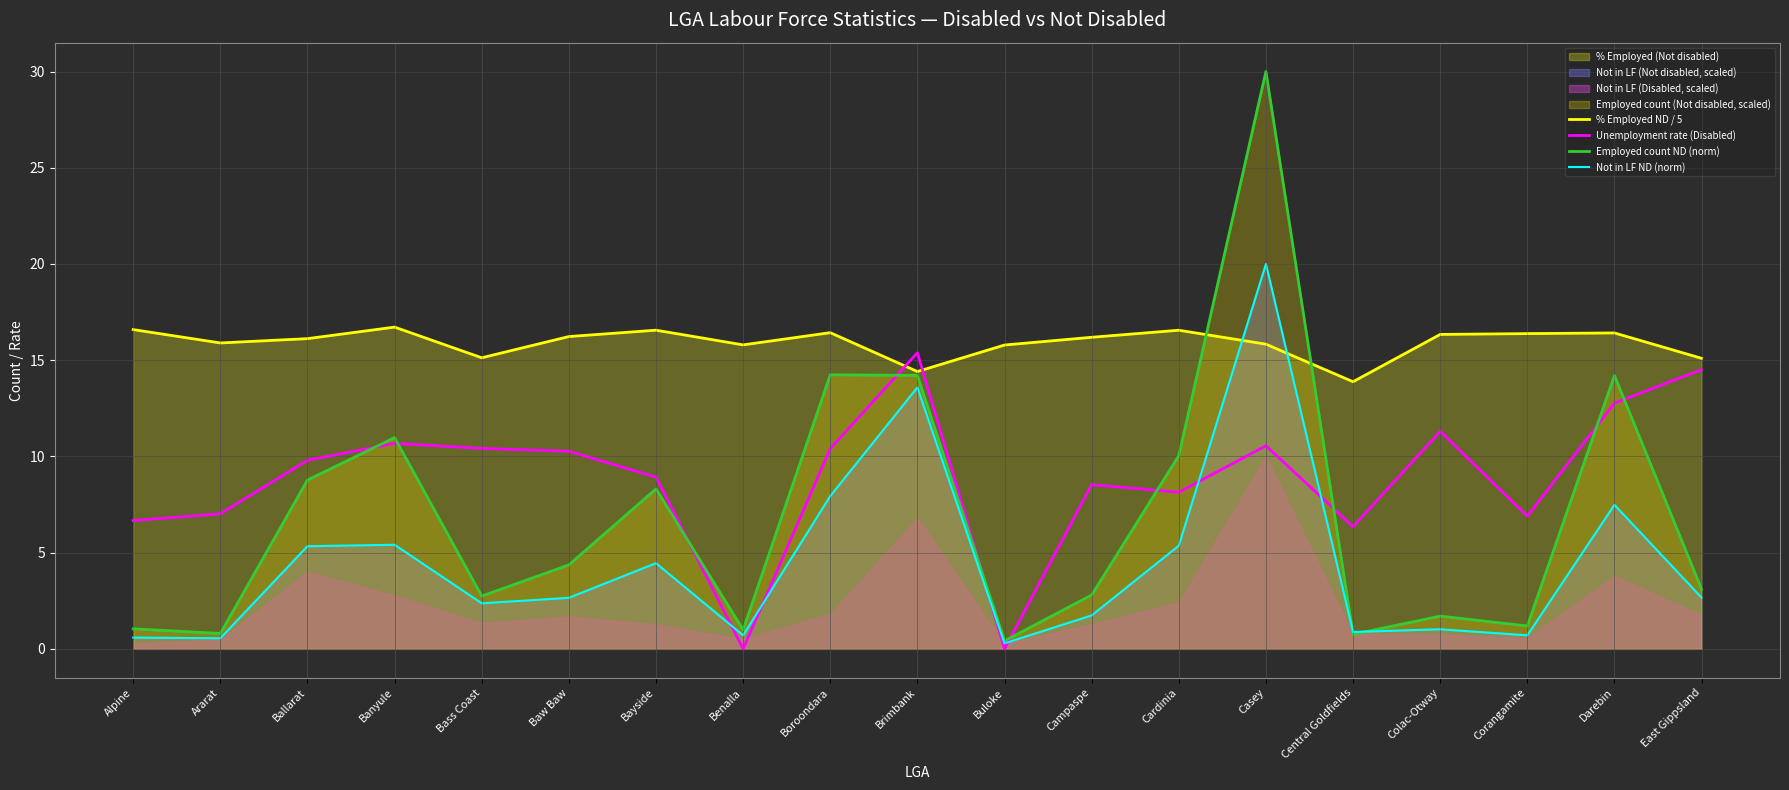

Which series has the widest spread of values?

Employed count ND (norm)